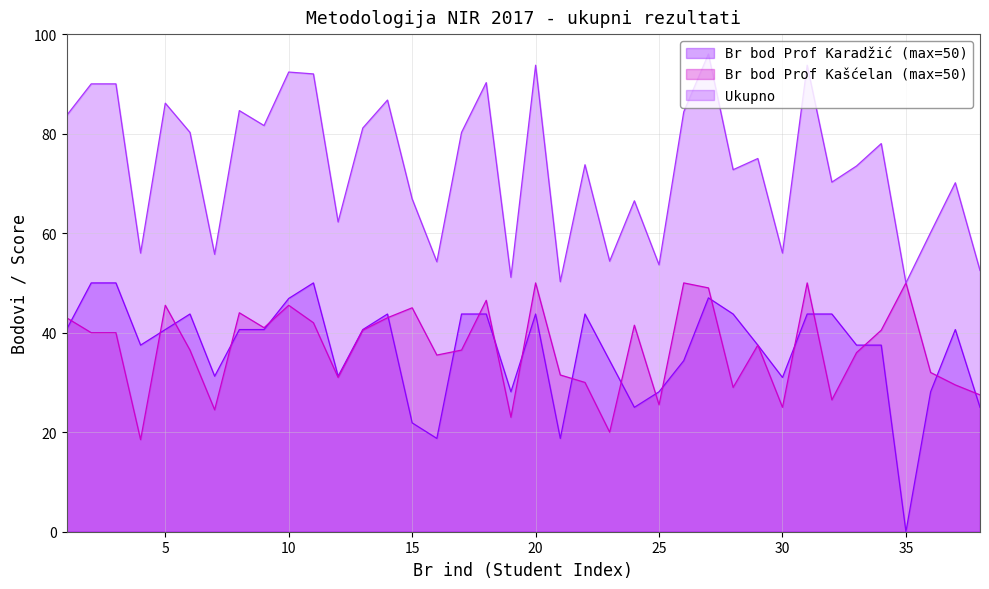

What is the difference between the second highest and minimum values in the Br bod Prof Karadžić (max=50) series?

50.0